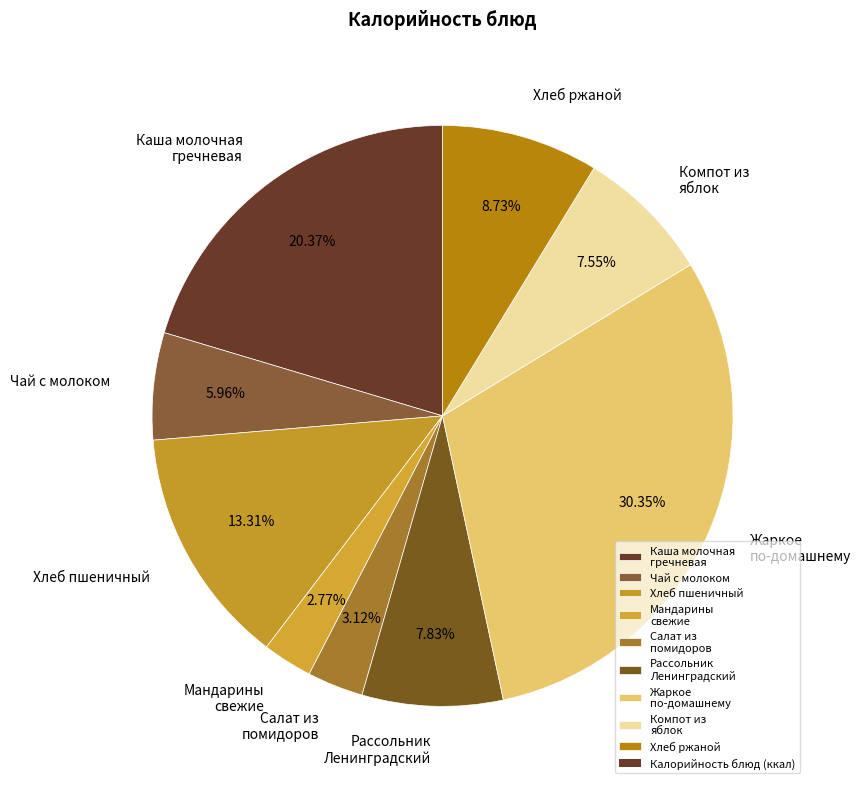

Combined, do Хлеб ржаной and Салат из помидоров account for over 50%?

No